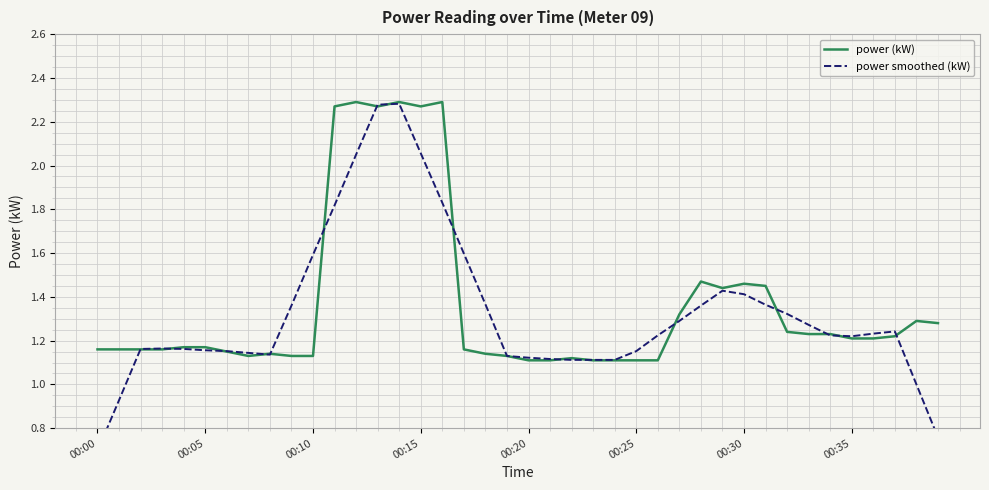

What are all the series names shown in the legend?

power (kW), power smoothed (kW)